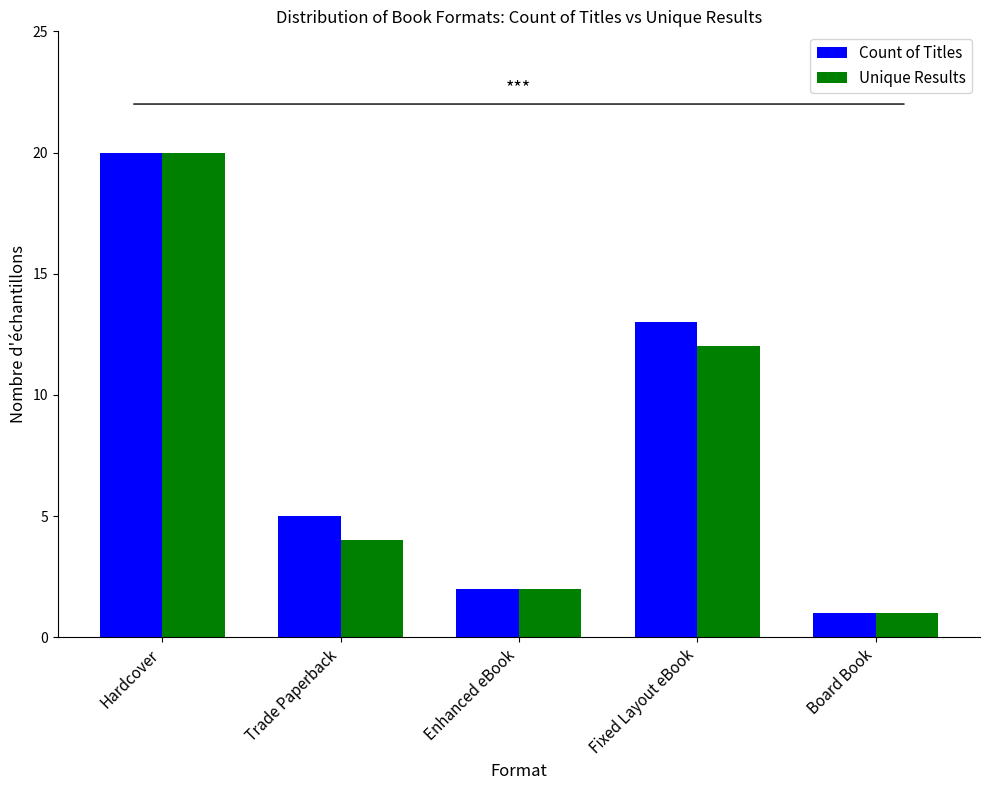

How many bars are there in total?

10